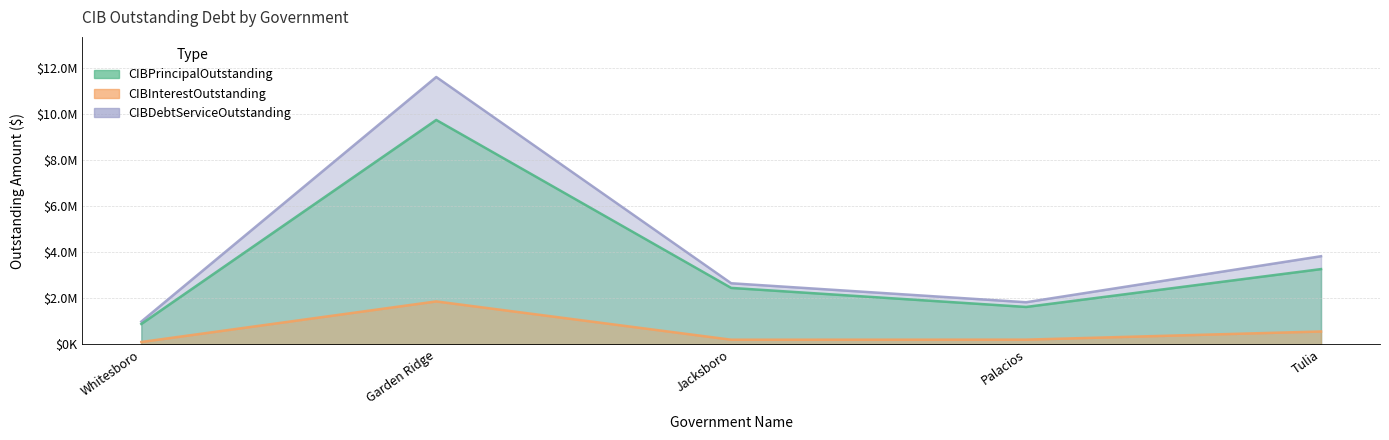

Which category has the lowest value across all series?

Whitesboro